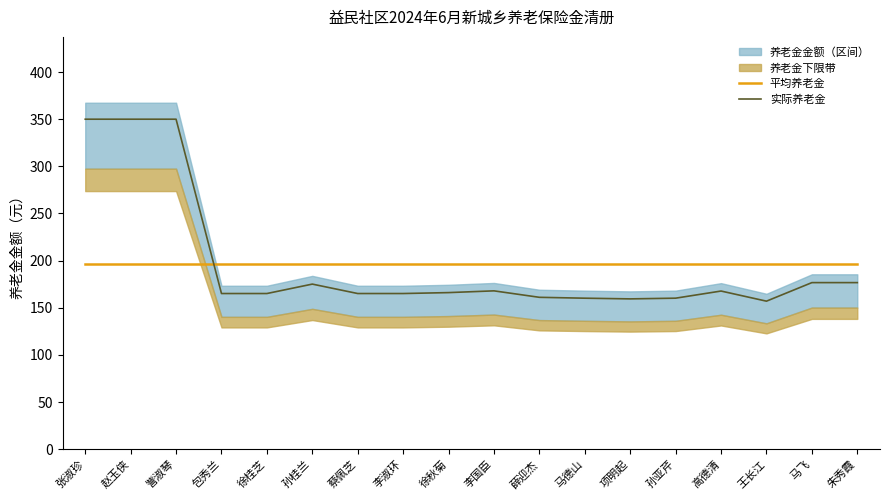

At 马飞, list the series in order from largest to smallest.

平均养老金, 实际养老金